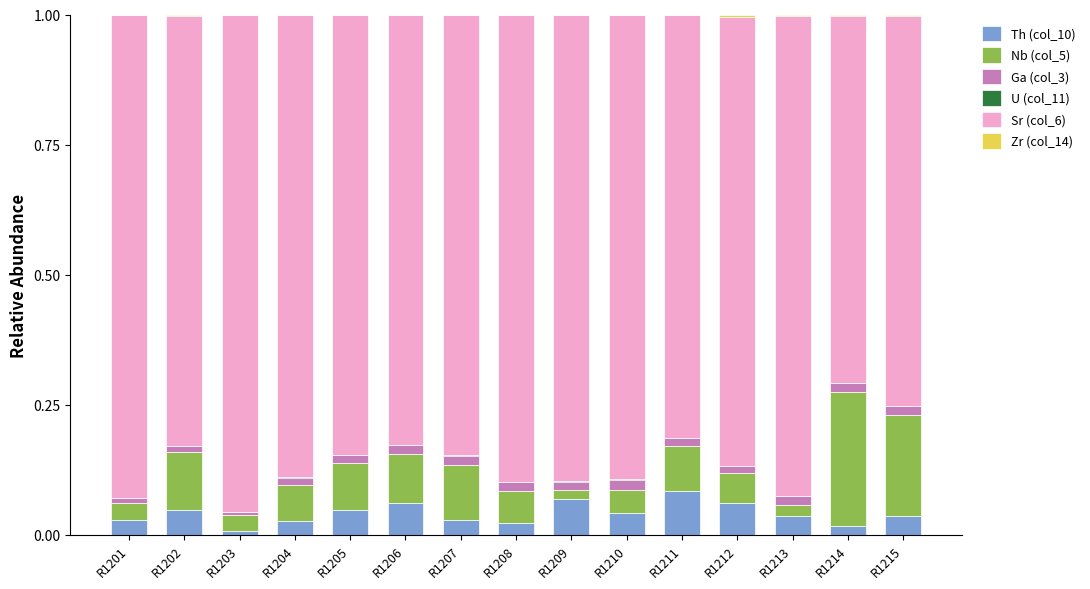

Rank the series at R1207 from lowest to highest value.

U (col_11), Zr (col_14), Ga (col_3), Th (col_10), Nb (col_5), Sr (col_6)